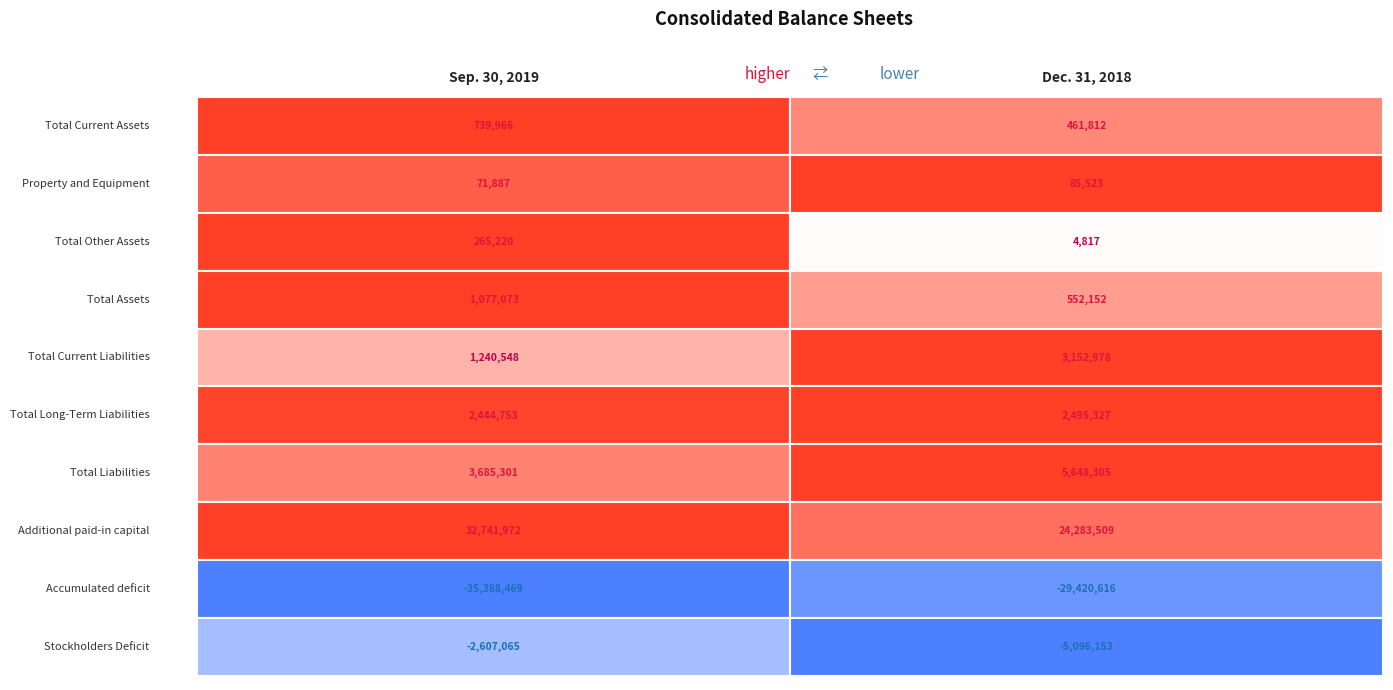

Is it true that Accumulated deficit equals -42901957 at 1?

False